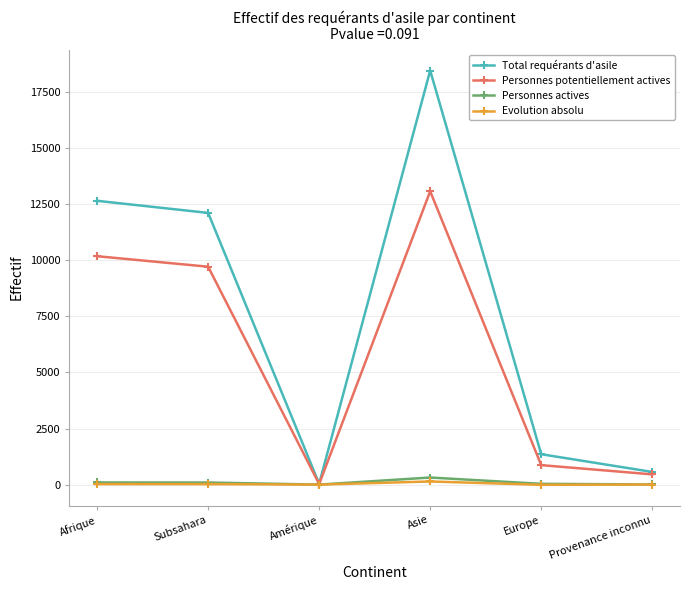

Between Afrique and Europe, which series saw the biggest shift?

Total requérants d'asile